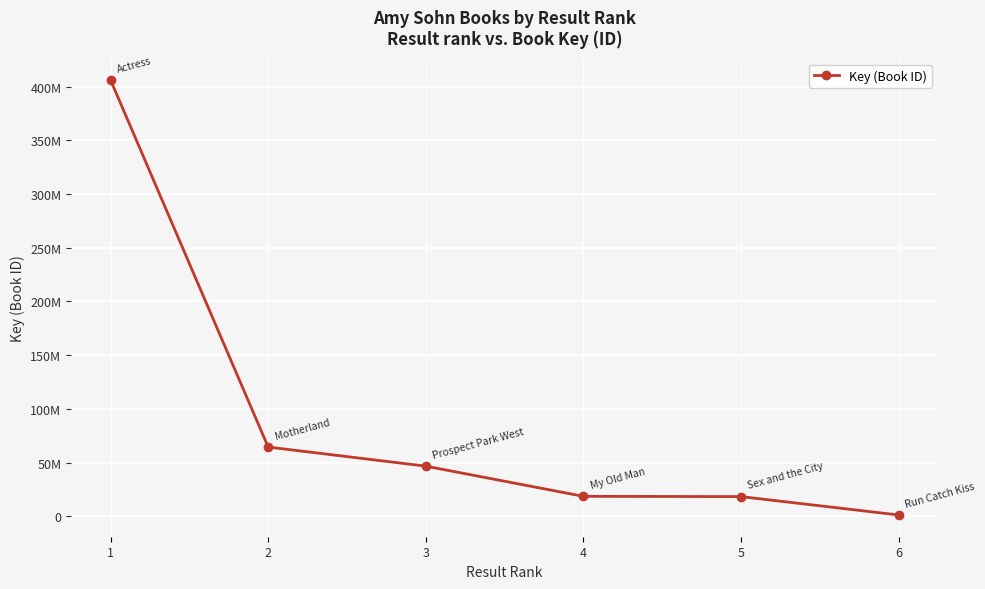

Where is the data nearest to the value 203650182?

2